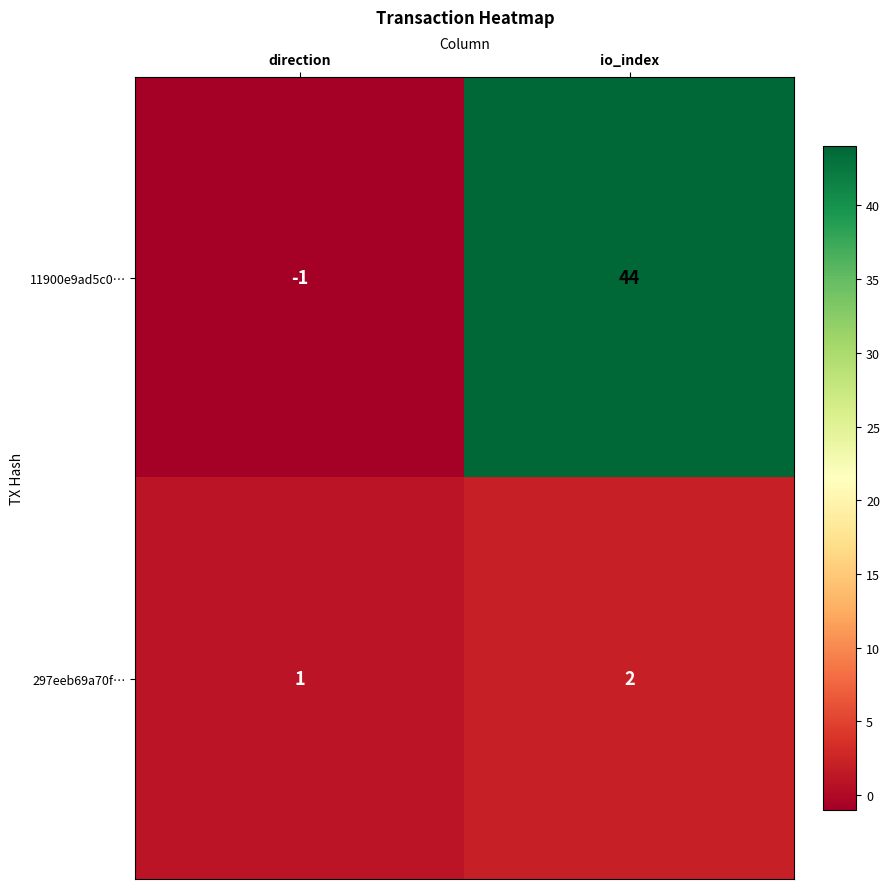

The value of 11900e9ad5c0… at io_index is 44. True or false?

True